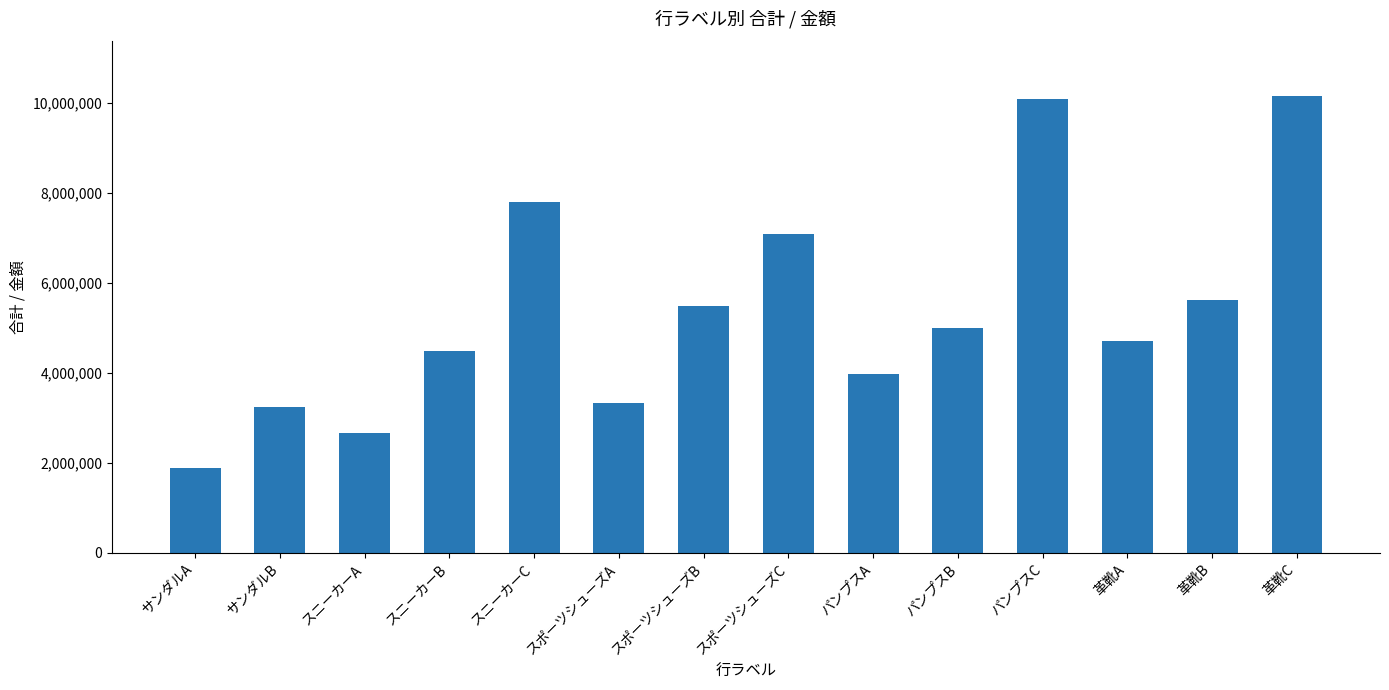

What is the label of the 2nd bar from the left?

サンダルB